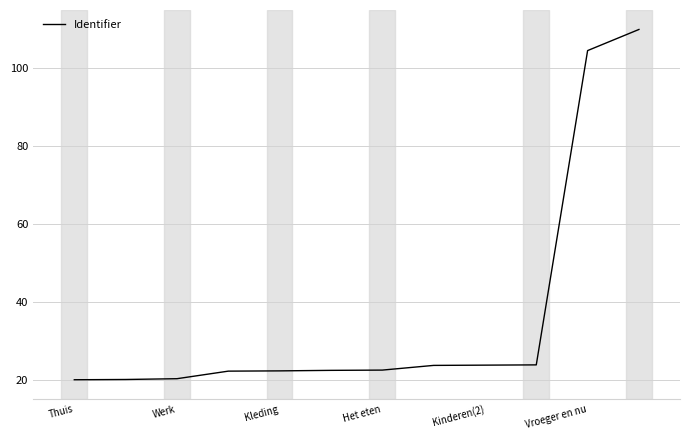

What is the difference between the maximum and minimum values?

90.0